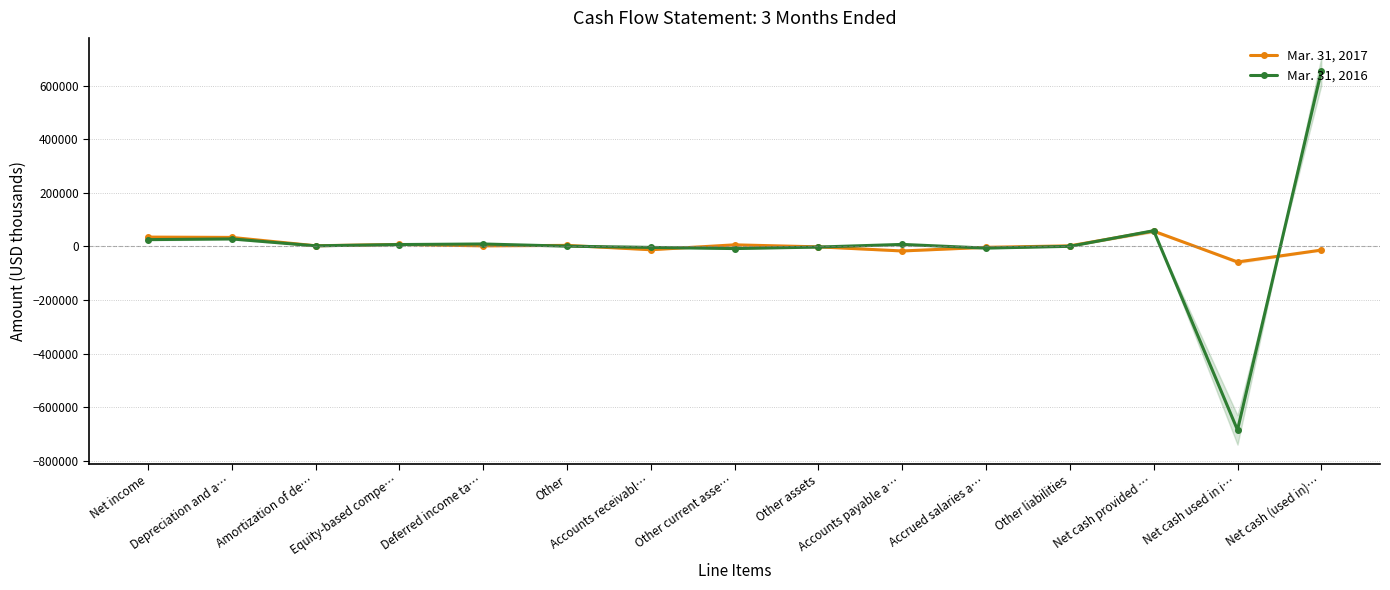

What is the total value across all series at Other assets?

-4112